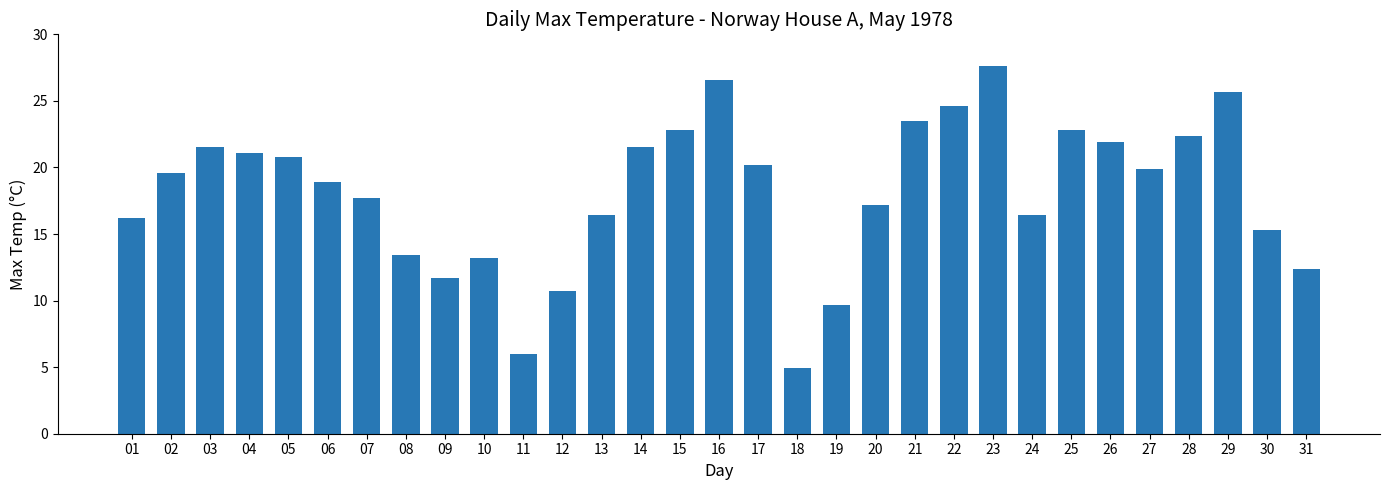

How many bars are there in total?

31